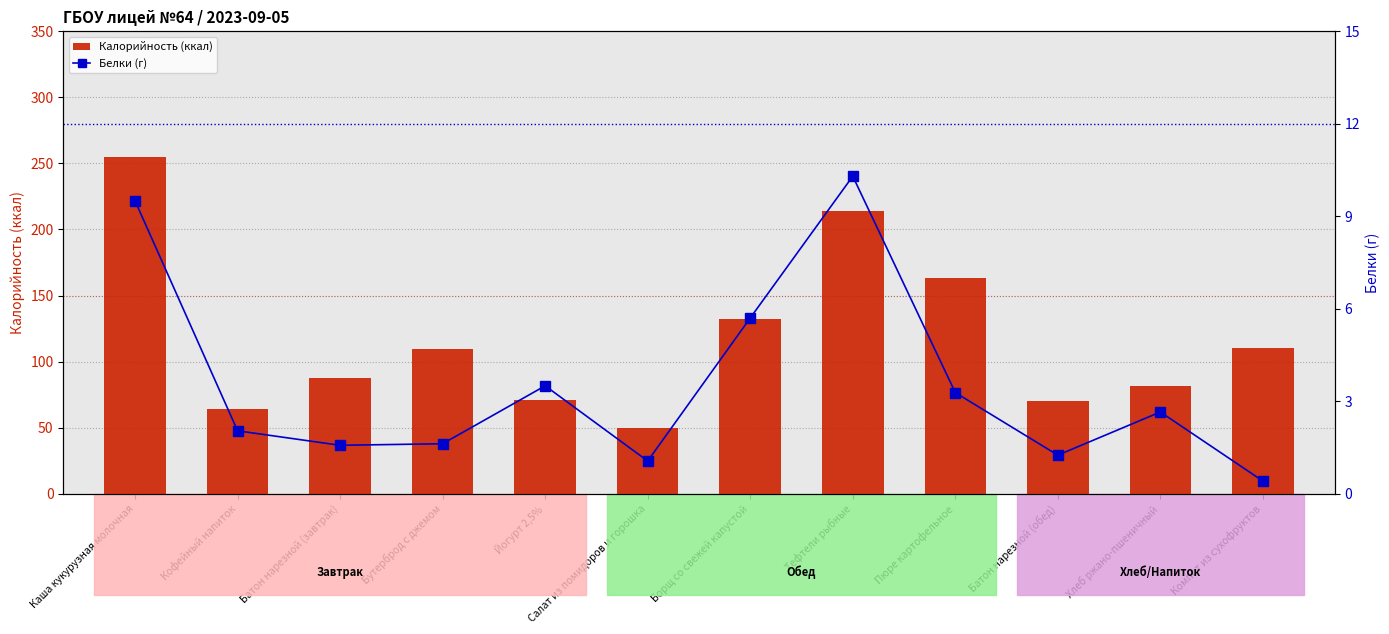

List the series in order of their overall mean, highest first.

Калорийность (ккал), Белки (г)